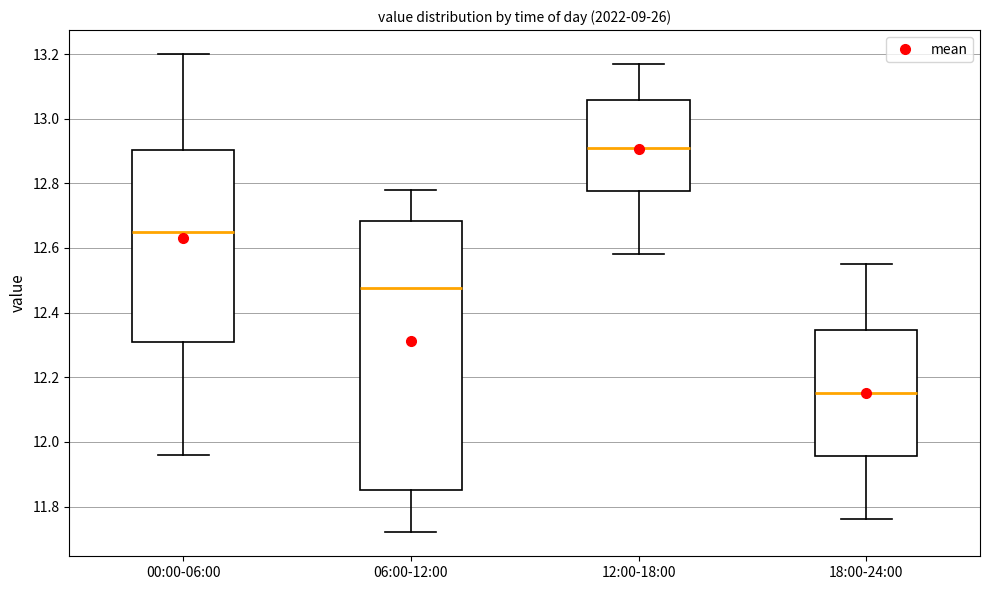

Reading left to right, read every box against the y-axis: the position of its median line, the range the box covers, and the ends of its whiskers. The values are not printed on the chart, so give them approximately, as read against the axis.

00:00-06:00: median 12.66, box 12.32 to 12.90, whiskers 11.96 to 13.20
06:00-12:00: median 12.48, box 11.86 to 12.68, whiskers 11.72 to 12.78
12:00-18:00: median 12.92, box 12.78 to 13.06, whiskers 12.58 to 13.18
18:00-24:00: median 12.16, box 11.96 to 12.34, whiskers 11.76 to 12.56